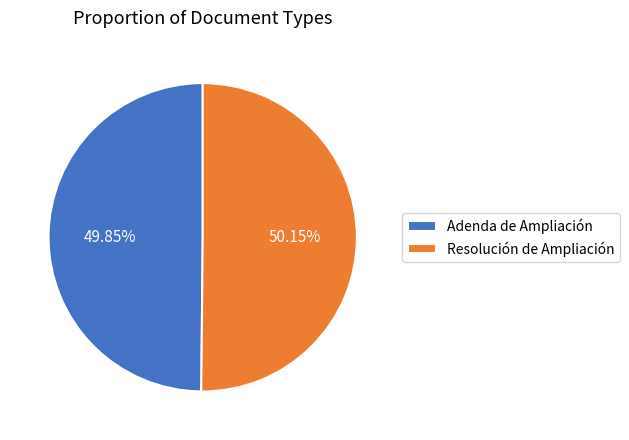

Count the number of slices in the pie.

2